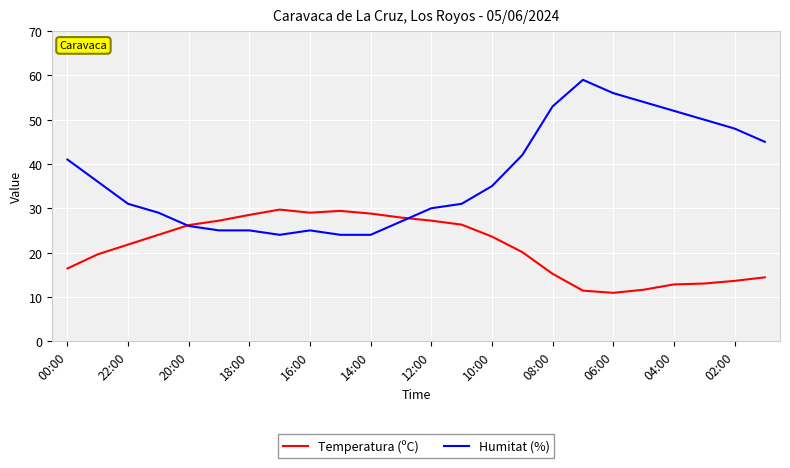

Rank the series by their maximum value, from highest to lowest.

Humitat (%), Temperatura (ºC)